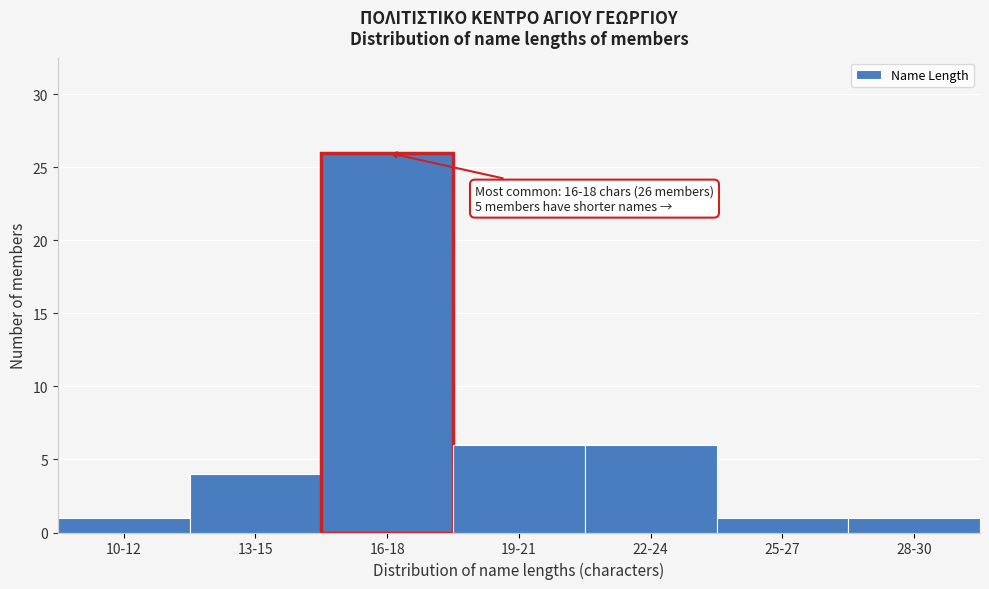

Reading right to left, what are all the values shown in this chart?

1	1	6	6	26	4	1